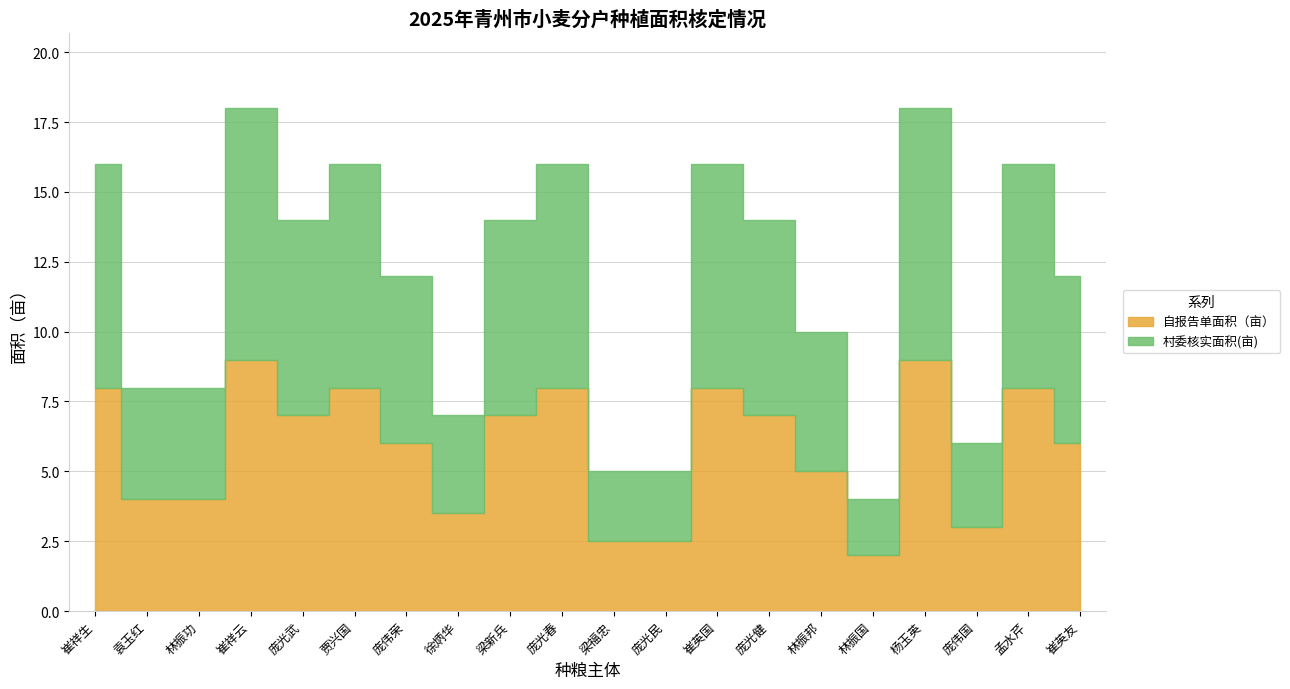

True or false: 自报告单面积（亩） has more than 1 points higher than both neighbors.

True